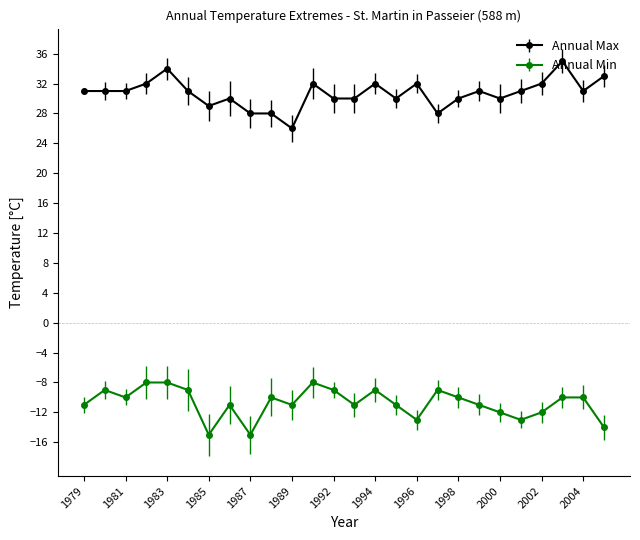

Is this an area chart (filled region under the line)?

No